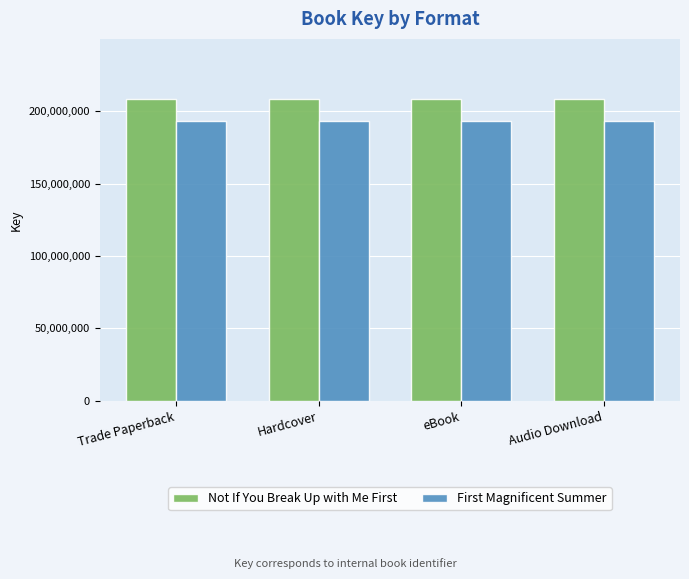

What is the spread (max minus min) of values at Audio Download?

15298789